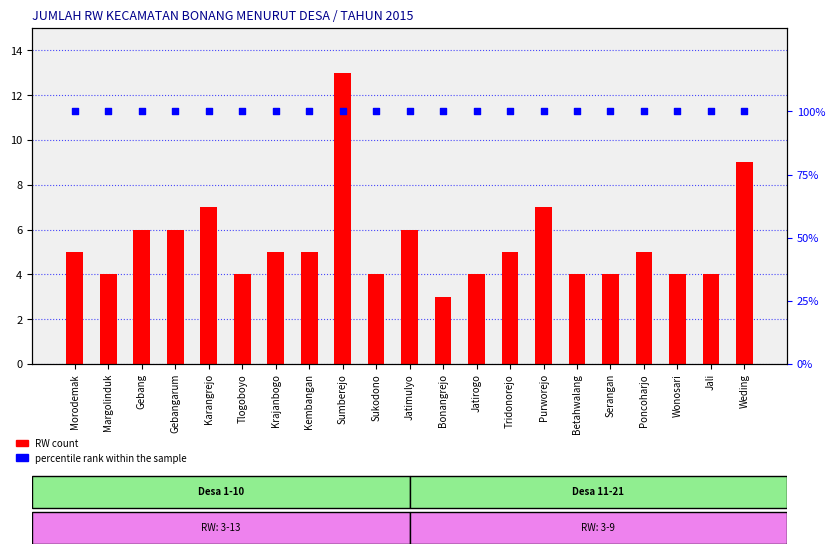

Which series has the widest spread of Y values?

RW count